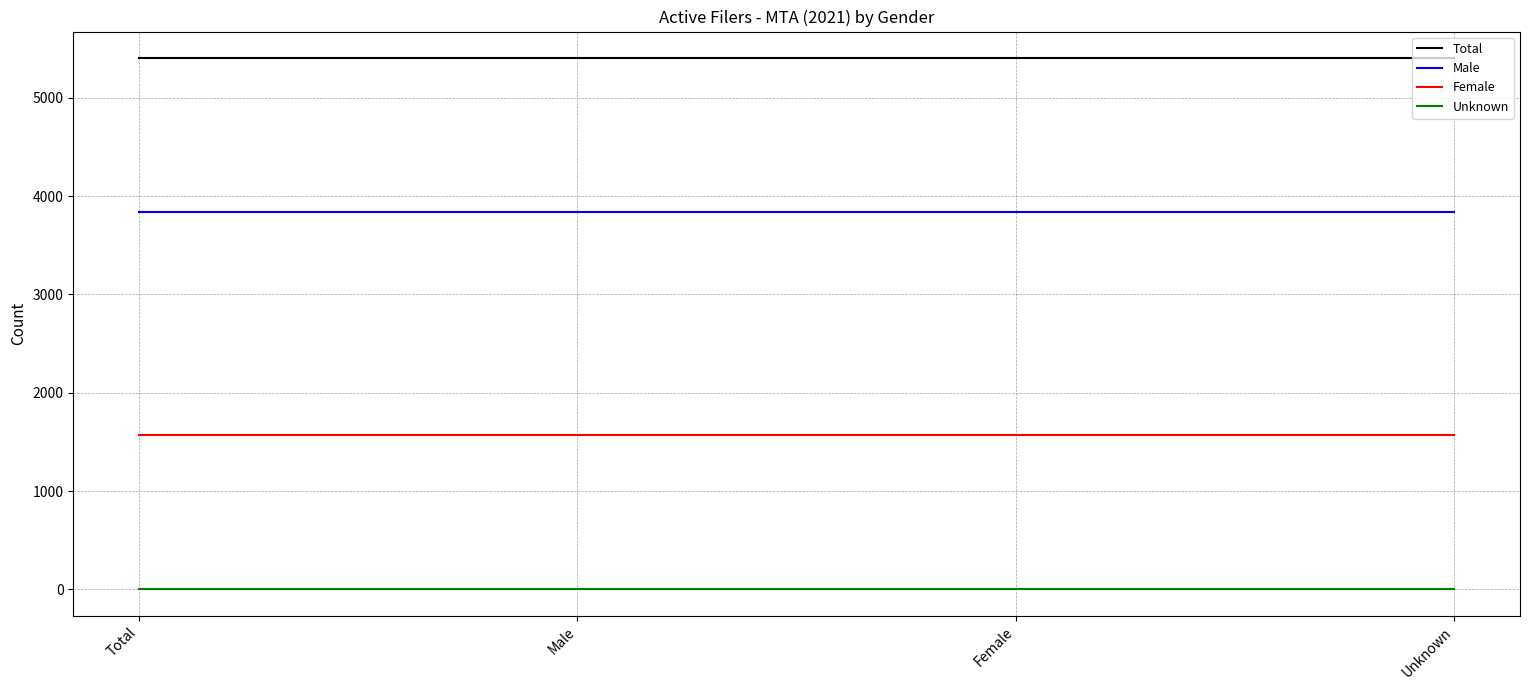

Rank the series by their maximum value, from lowest to highest.

Unknown, Female, Male, Total